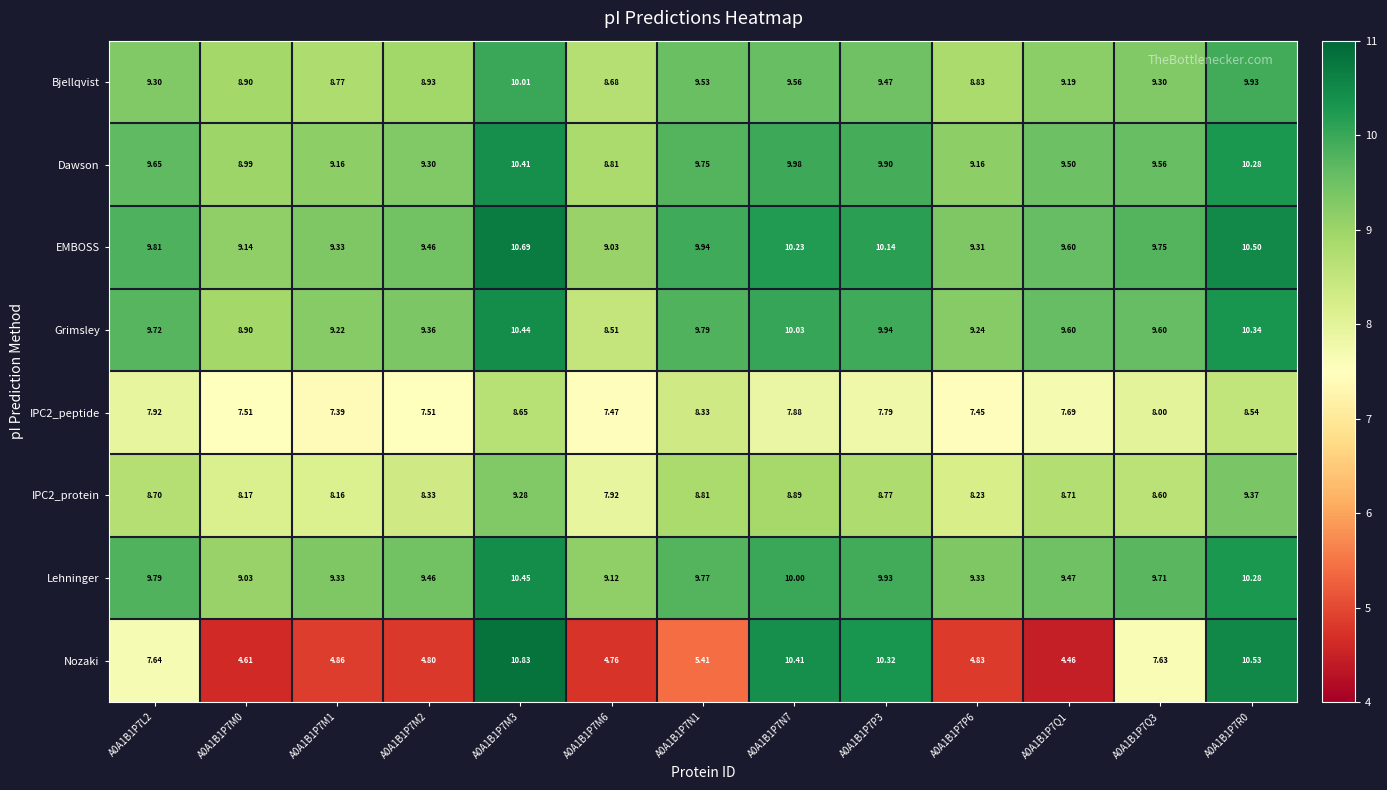

Is the value of Nozaki at A0A1B1P7P6 greater than the value of Dawson at A0A1B1P7M2?

No